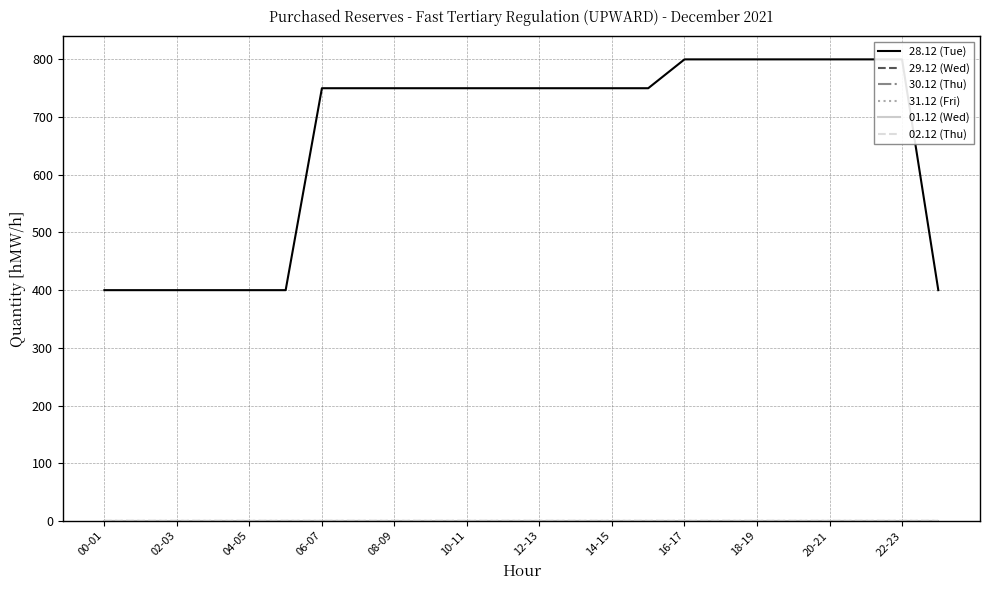

How many distinct data groups are displayed?

6